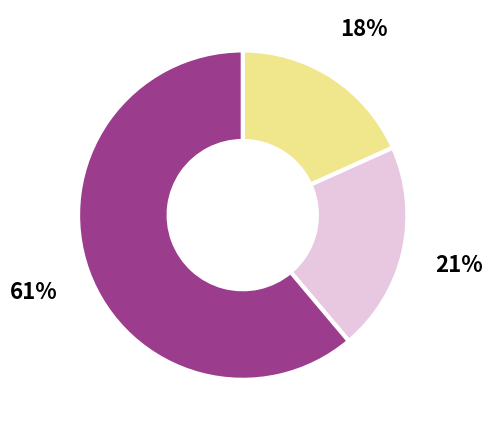

To the nearest percent, what is the average slice percentage?

33%